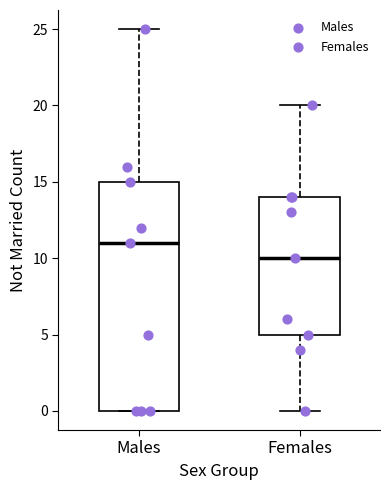

Comparing the boxes themselves (not the whiskers), which one is the tallest?

Males